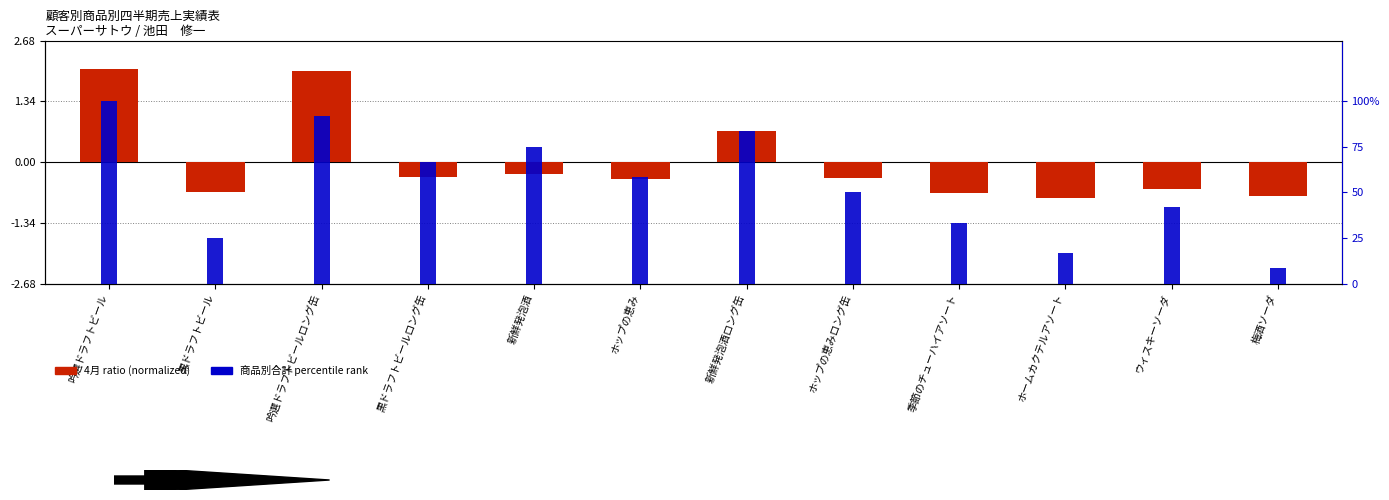

Which series has the largest total across all categories?

商品別合計 percentile rank